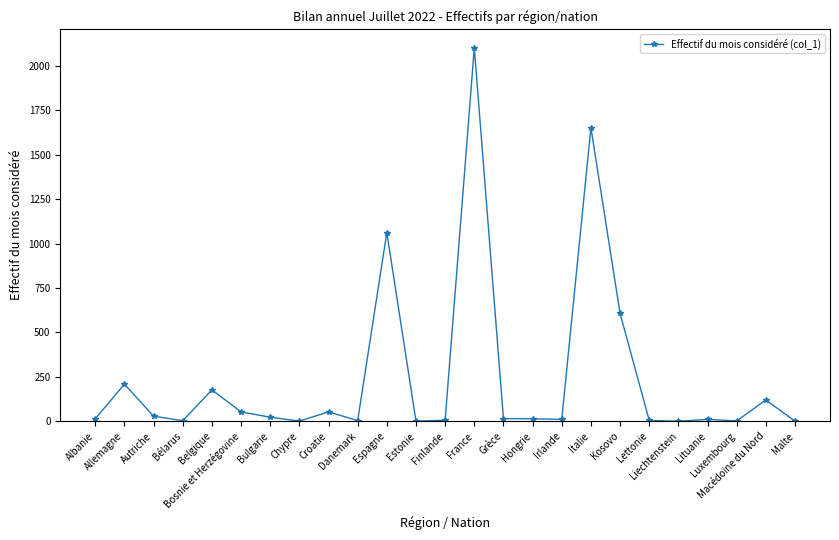

What is the average value?

247